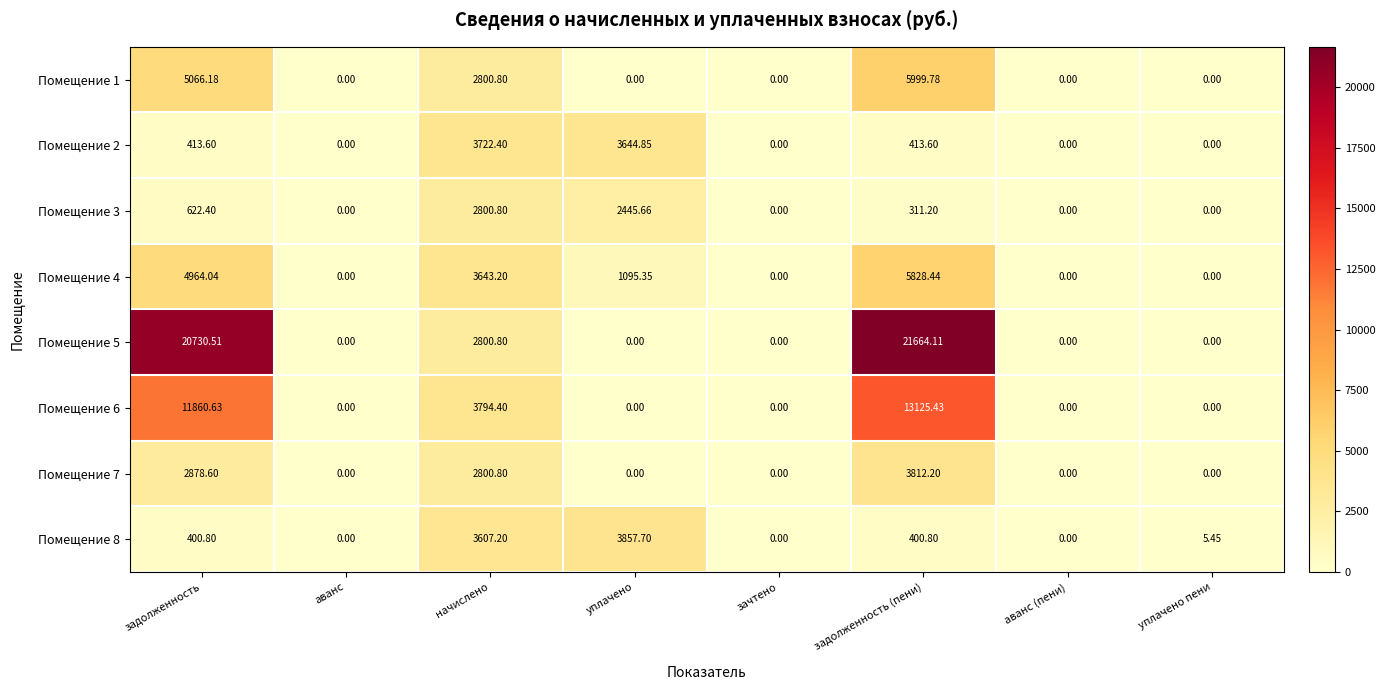

How many data points does each series have?

8